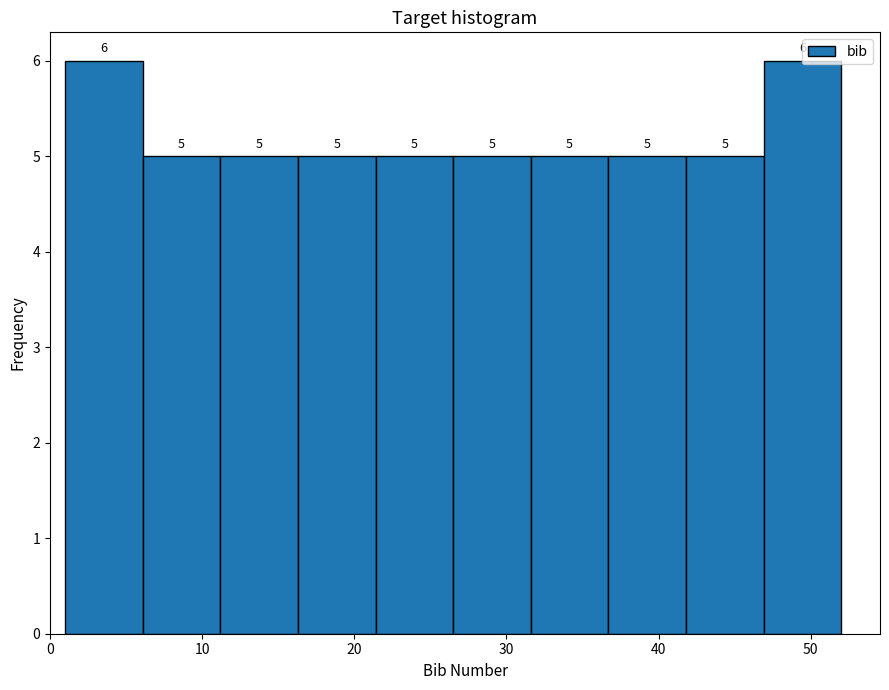

Reading left to right, list every bar in this chart as the range it spans on the x-axis followed by its height. The bar edges are not printed on the chart, so give them approximately, as read against the axis.

1.0 to 6.1: 6
6.1 to 11.2: 5
11.2 to 16.3: 5
16.3 to 21.4: 5
21.4 to 26.5: 5
26.5 to 31.6: 5
31.6 to 36.7: 5
36.7 to 41.8: 5
41.8 to 46.9: 5
46.9 to 52.0: 6